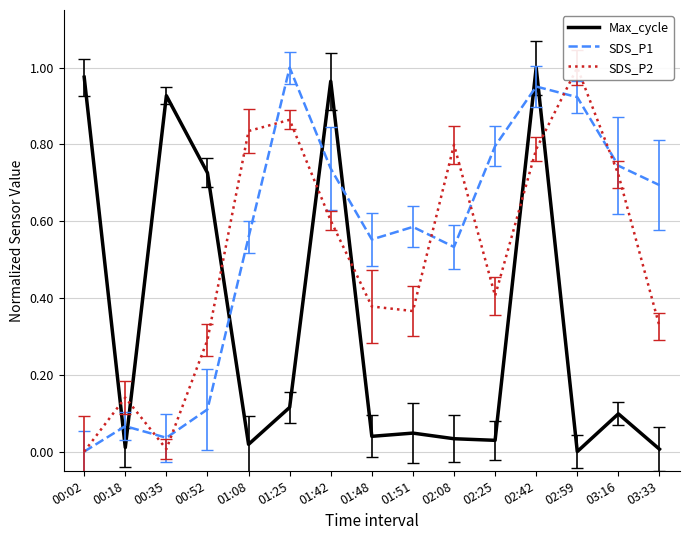

True or false: SDS_P2 and SDS_P1 cross at least once.

True